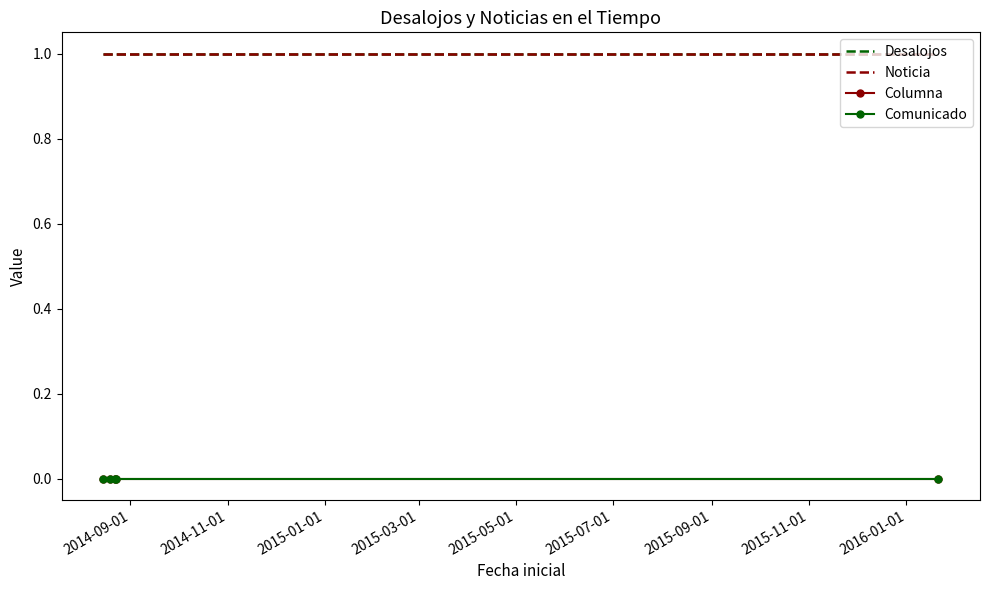

At which category is the sum across all series the highest?

2014-09-01